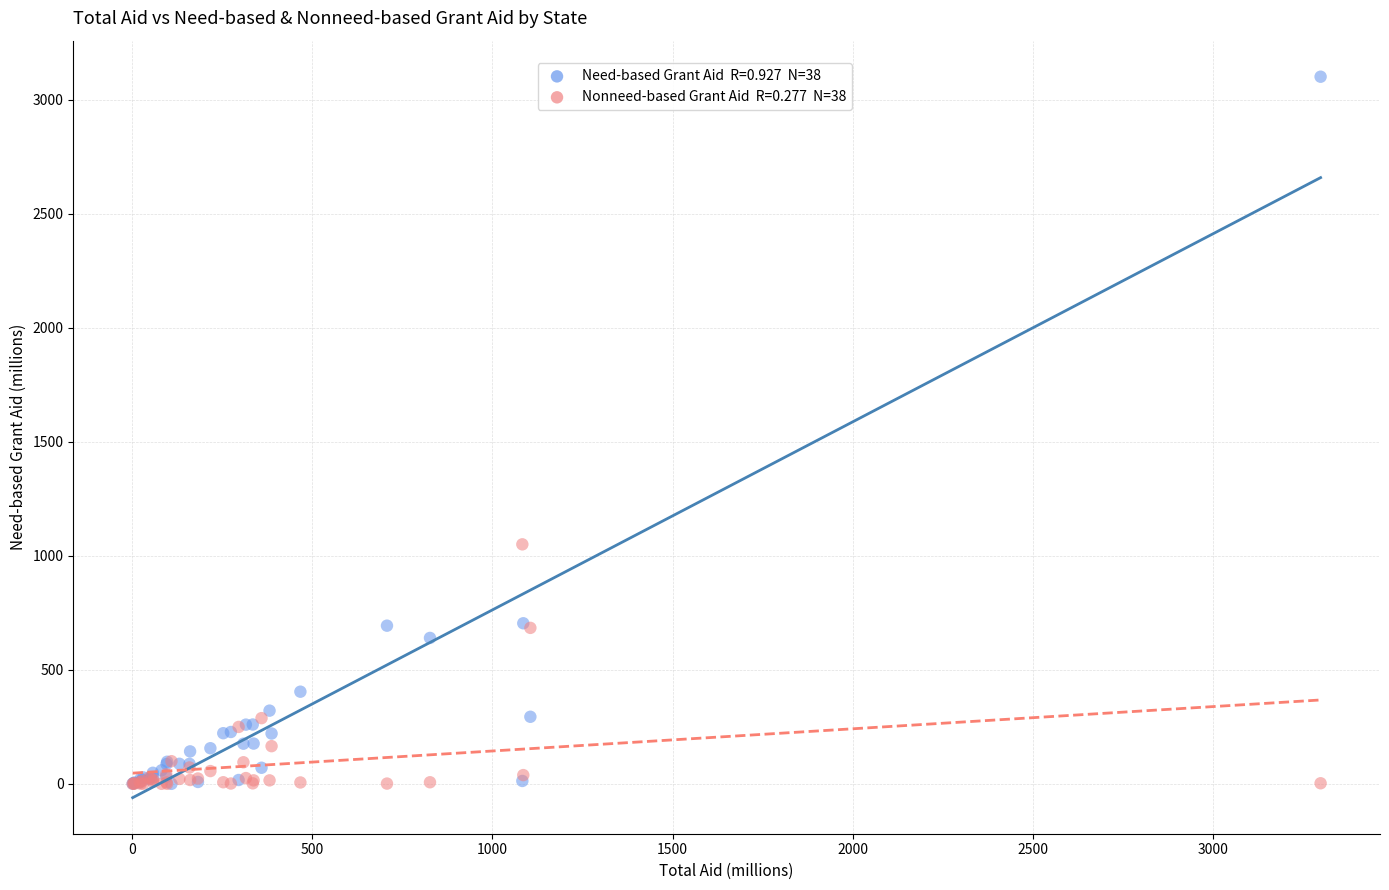

Across all series, what Y value is closest to 1550?

1050.2